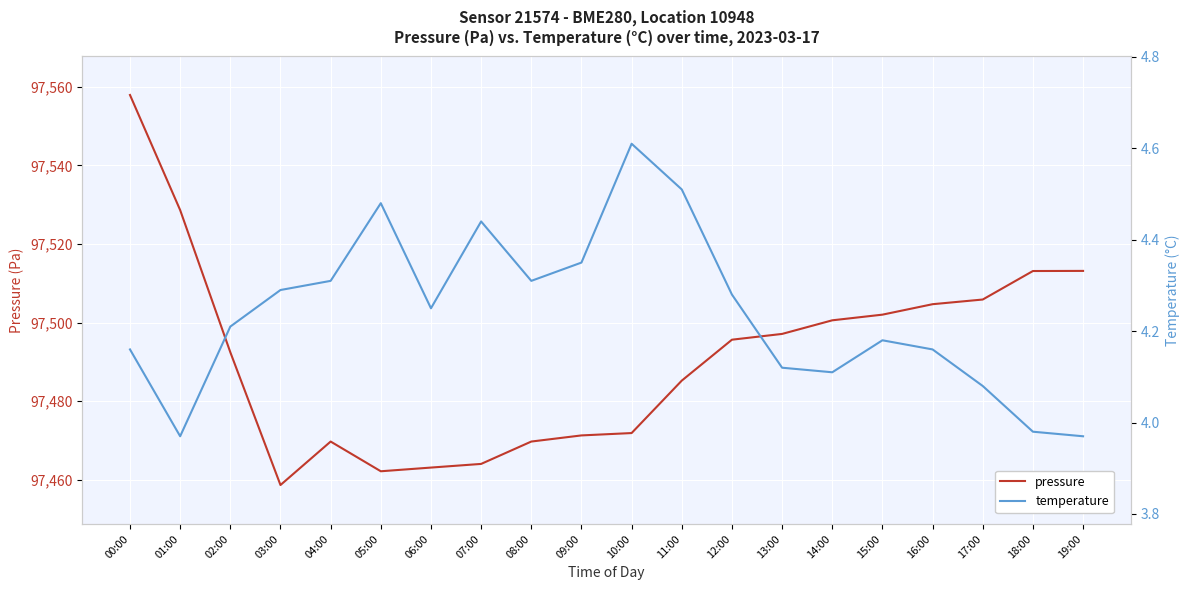

Is this an area chart (filled region under the line)?

No